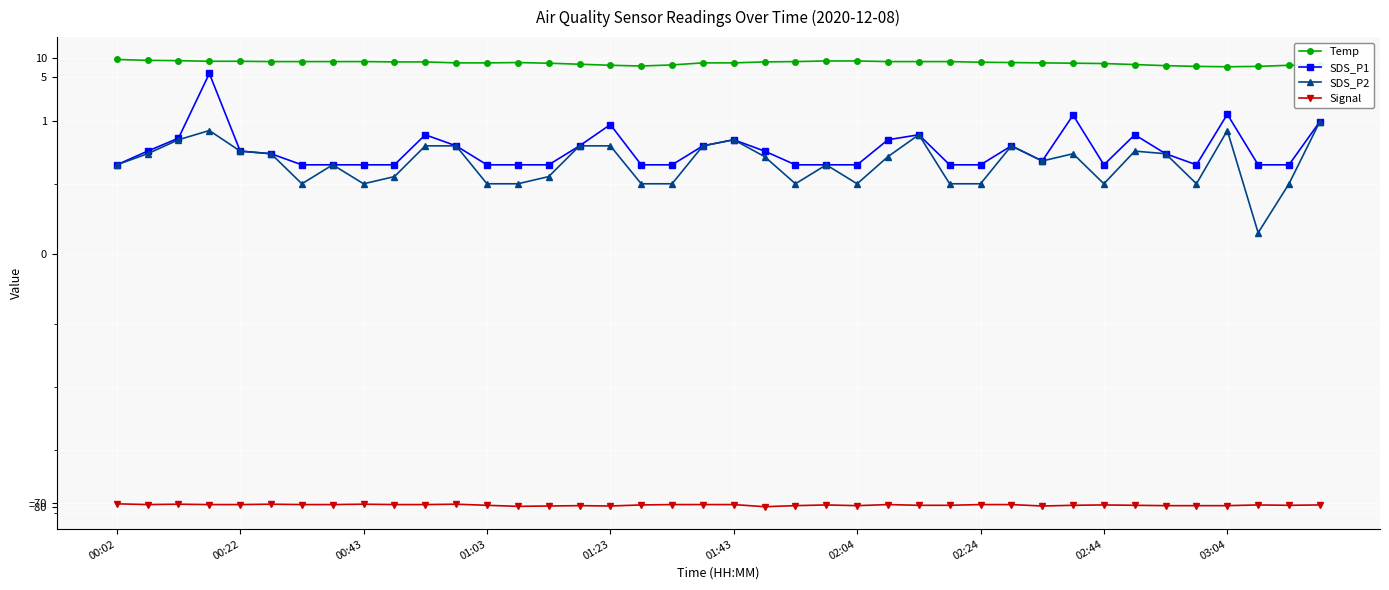

What position from the right is 34?

6